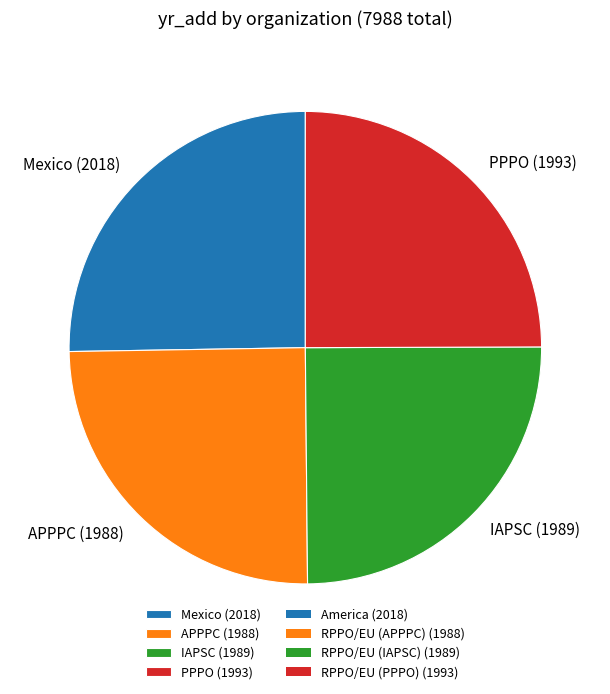

Is there any slice that represents more than half of the pie?

No